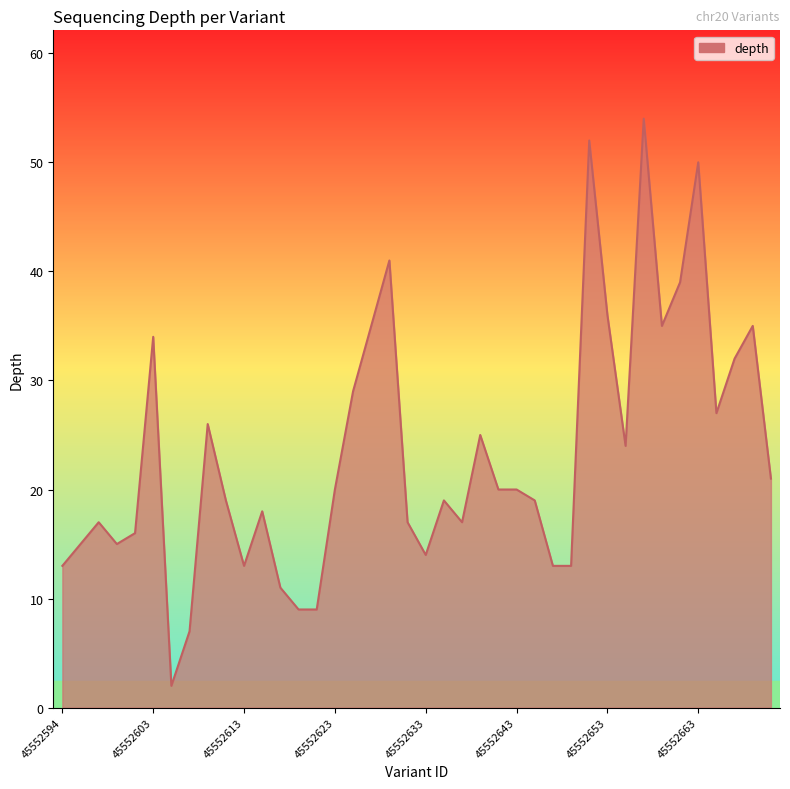

What is the difference between the maximum and minimum values?

52